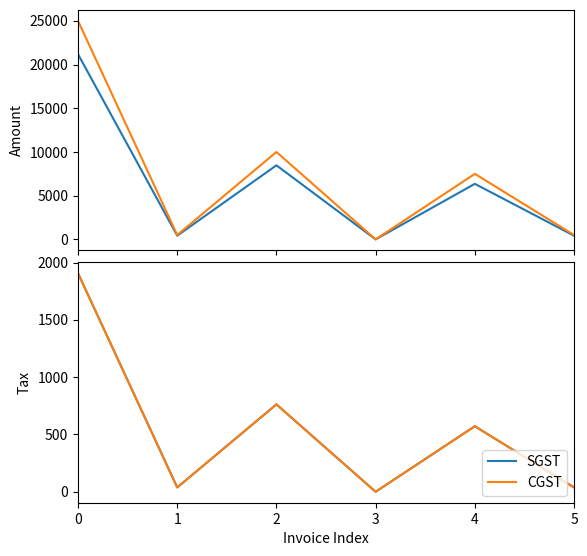

How many distinct data groups are displayed?

4